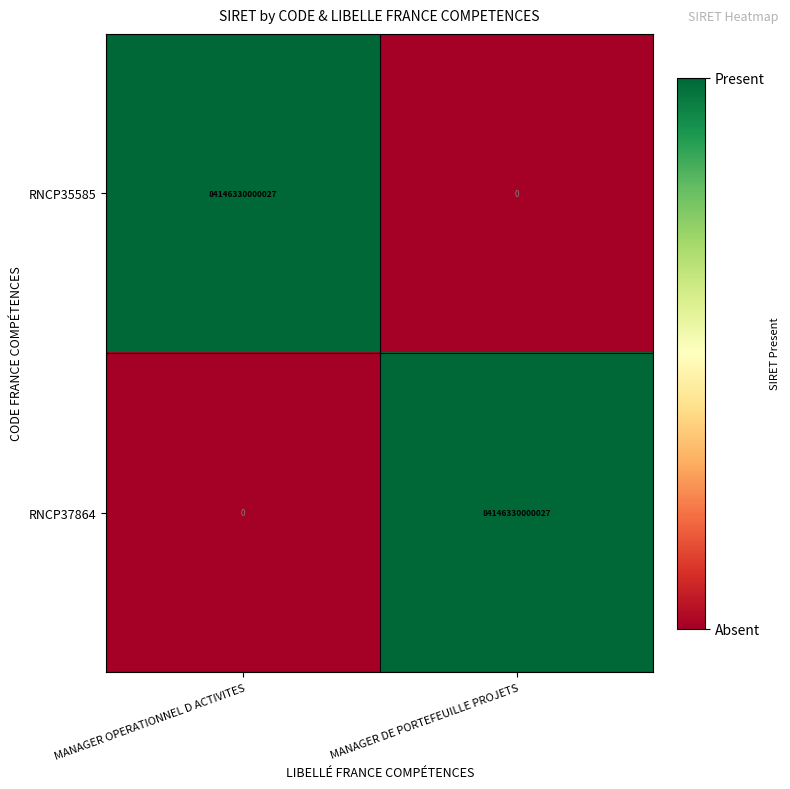

What is the difference between the RNCP37864 values at MANAGER OPERATIONNEL D ACTIVITES and MANAGER DE PORTEFEUILLE PROJETS?

84146330000027